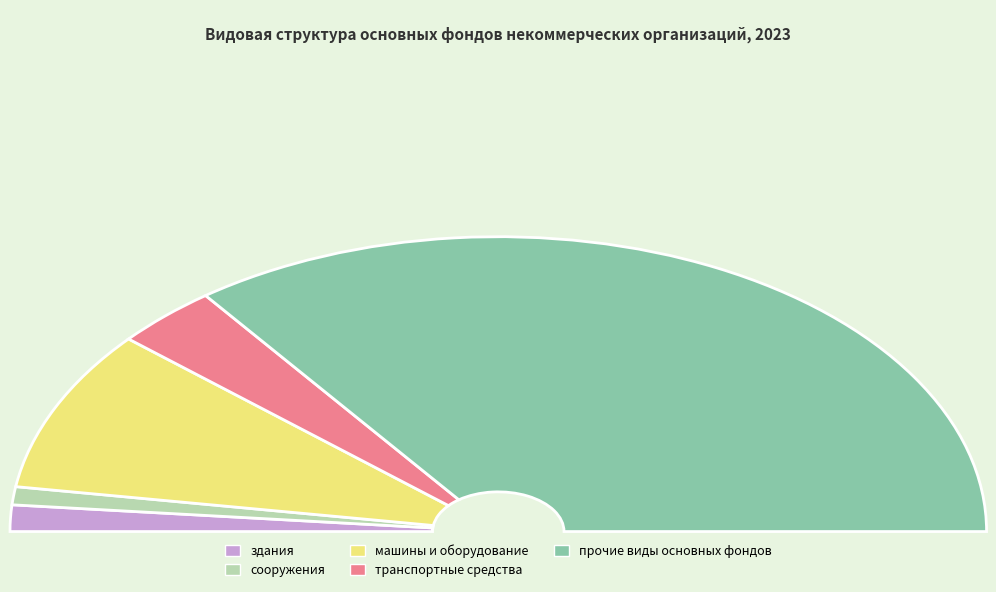

Count the number of slices in the pie.

5